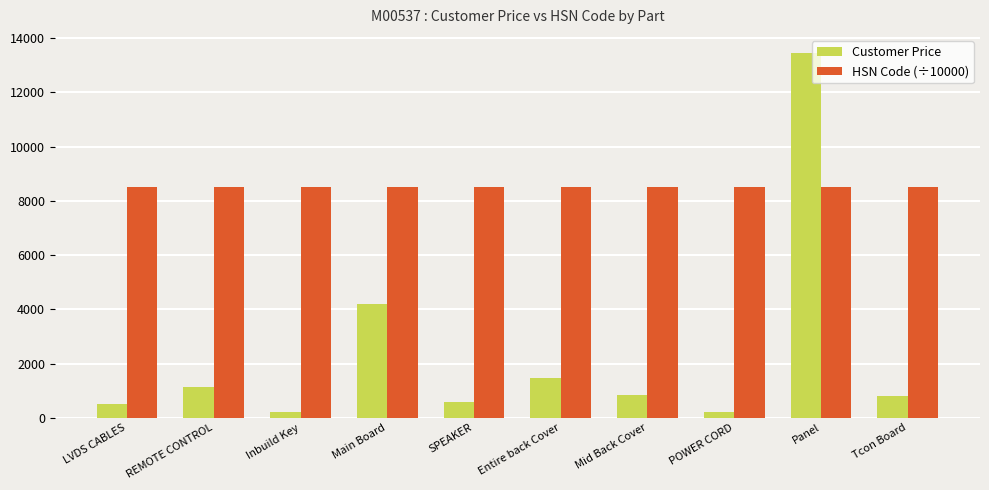

Which category has the highest value across all series?

Panel